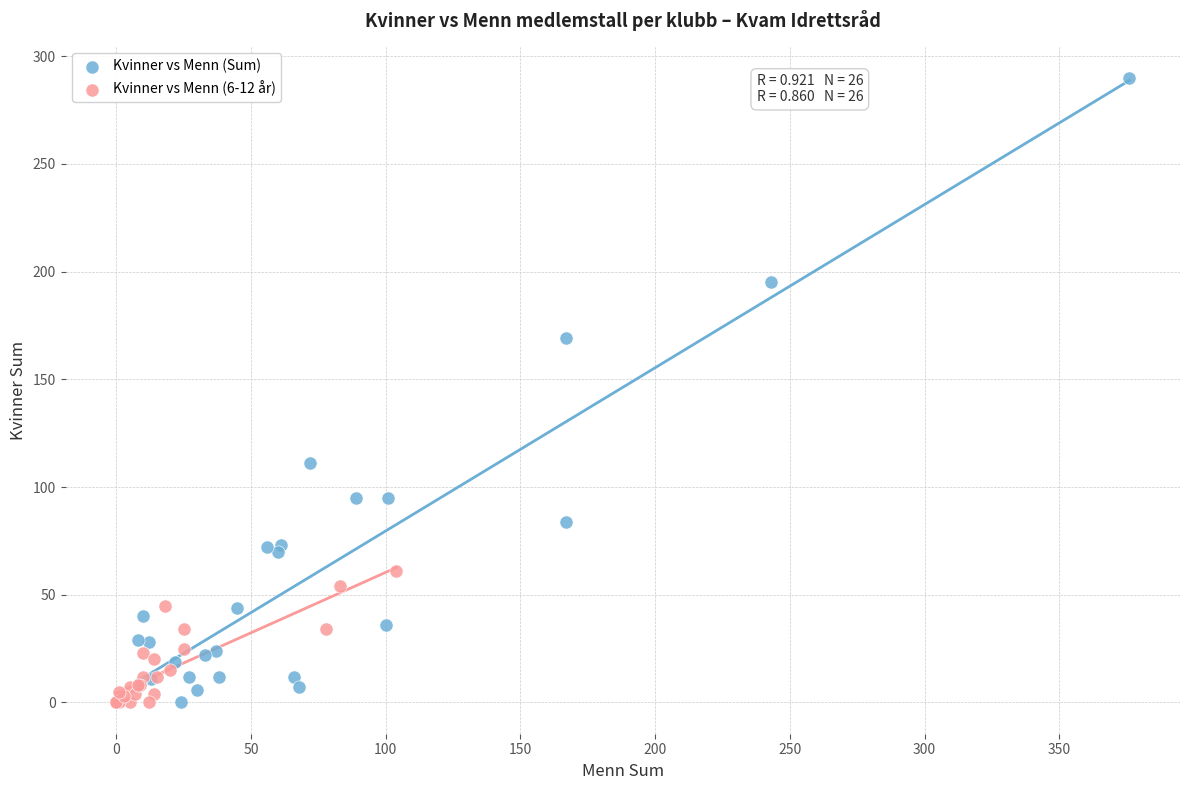

Which series has the widest spread of Y values?

Kvinner vs Menn (Sum)